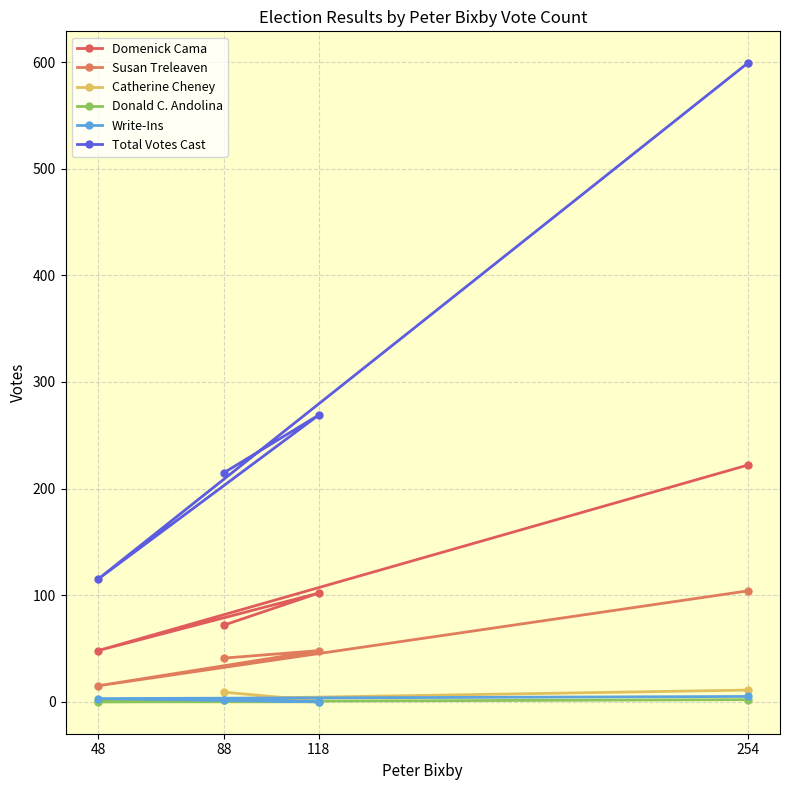

At which category does the chart reach its minimum across all series?

118